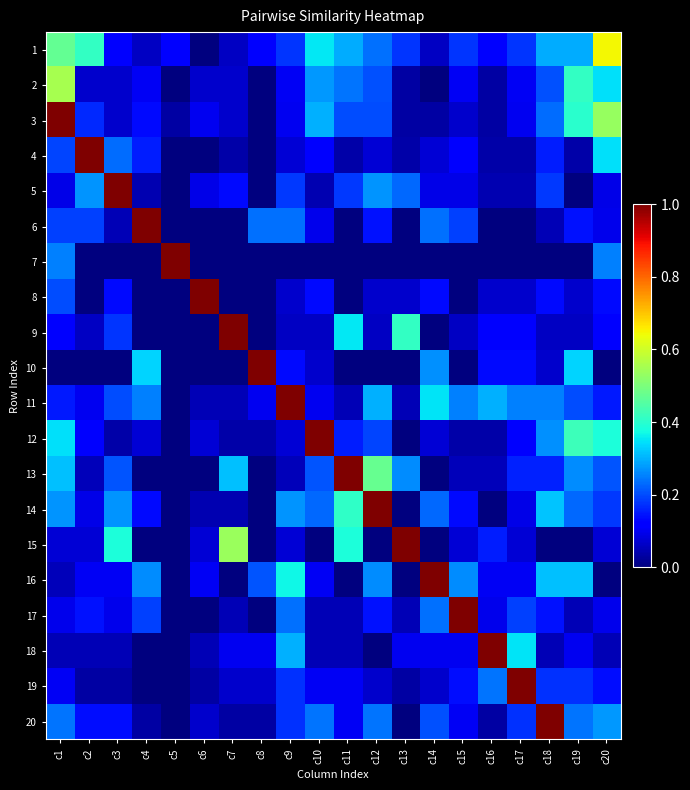

List the series in order of their peak value, lowest first.

2, 1, 3, 4, 5, 6, 7, 8, 9, 10, 11, 12, 13, 14, 15, 16, 17, 18, 19, 20